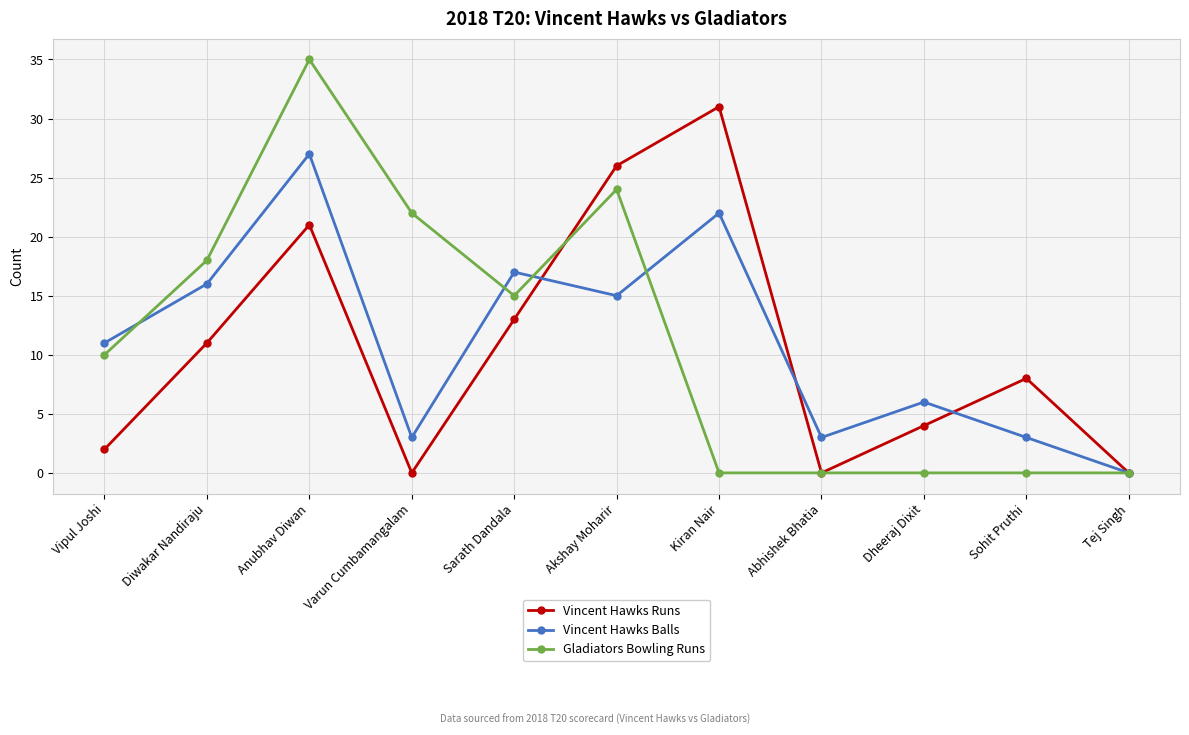

How many interior local peaks does the Vincent Hawks Balls series have?

4